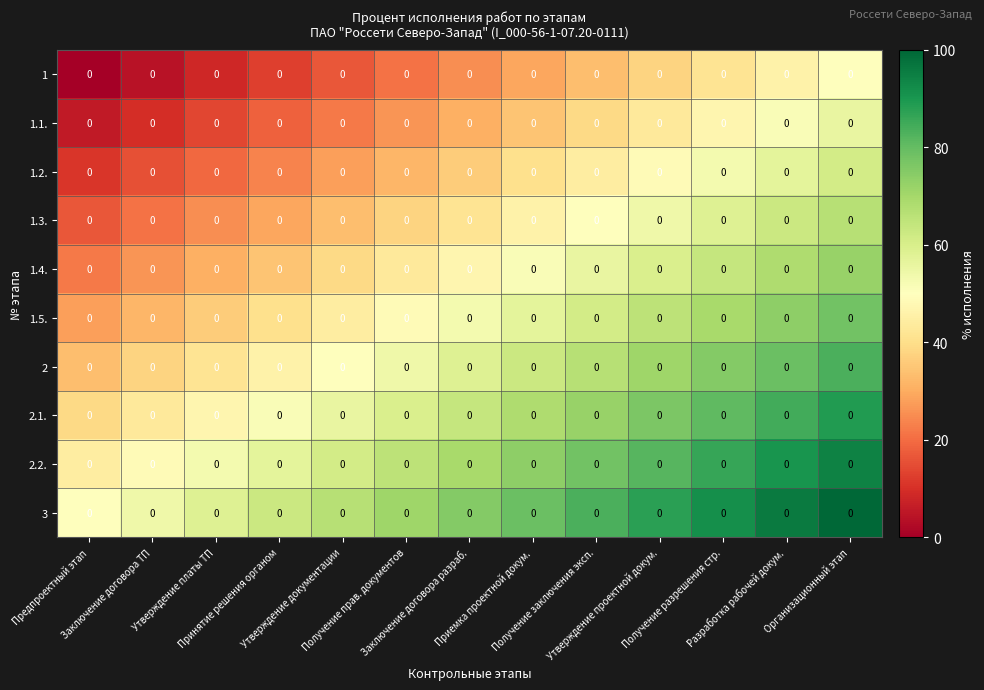

Which series has the largest range (max minus min)?

1.5.